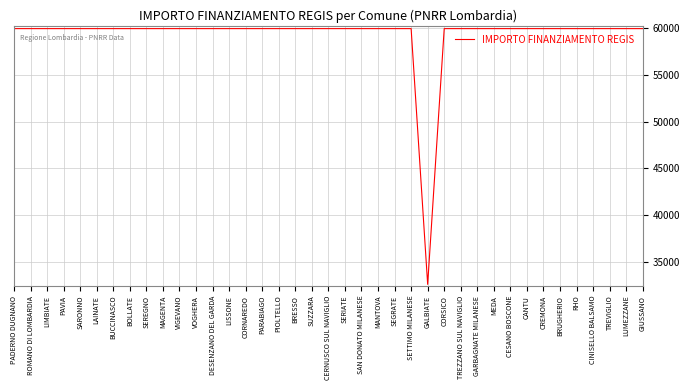

What is the greatest value displayed?

59966